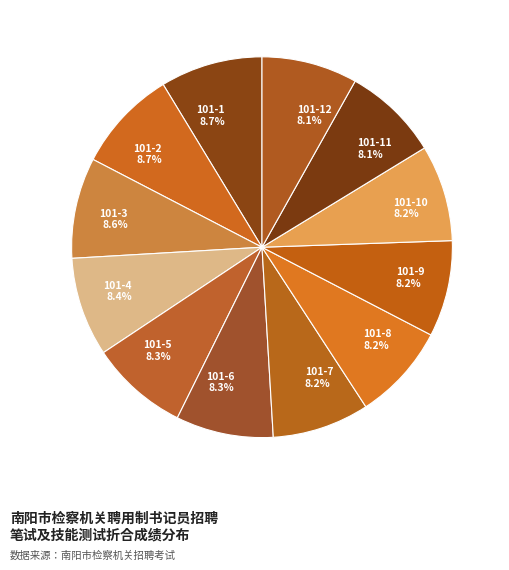

Approximately how many times larger is the value at 101-8 8.2% compared to 101-11 8.1%?

1.0